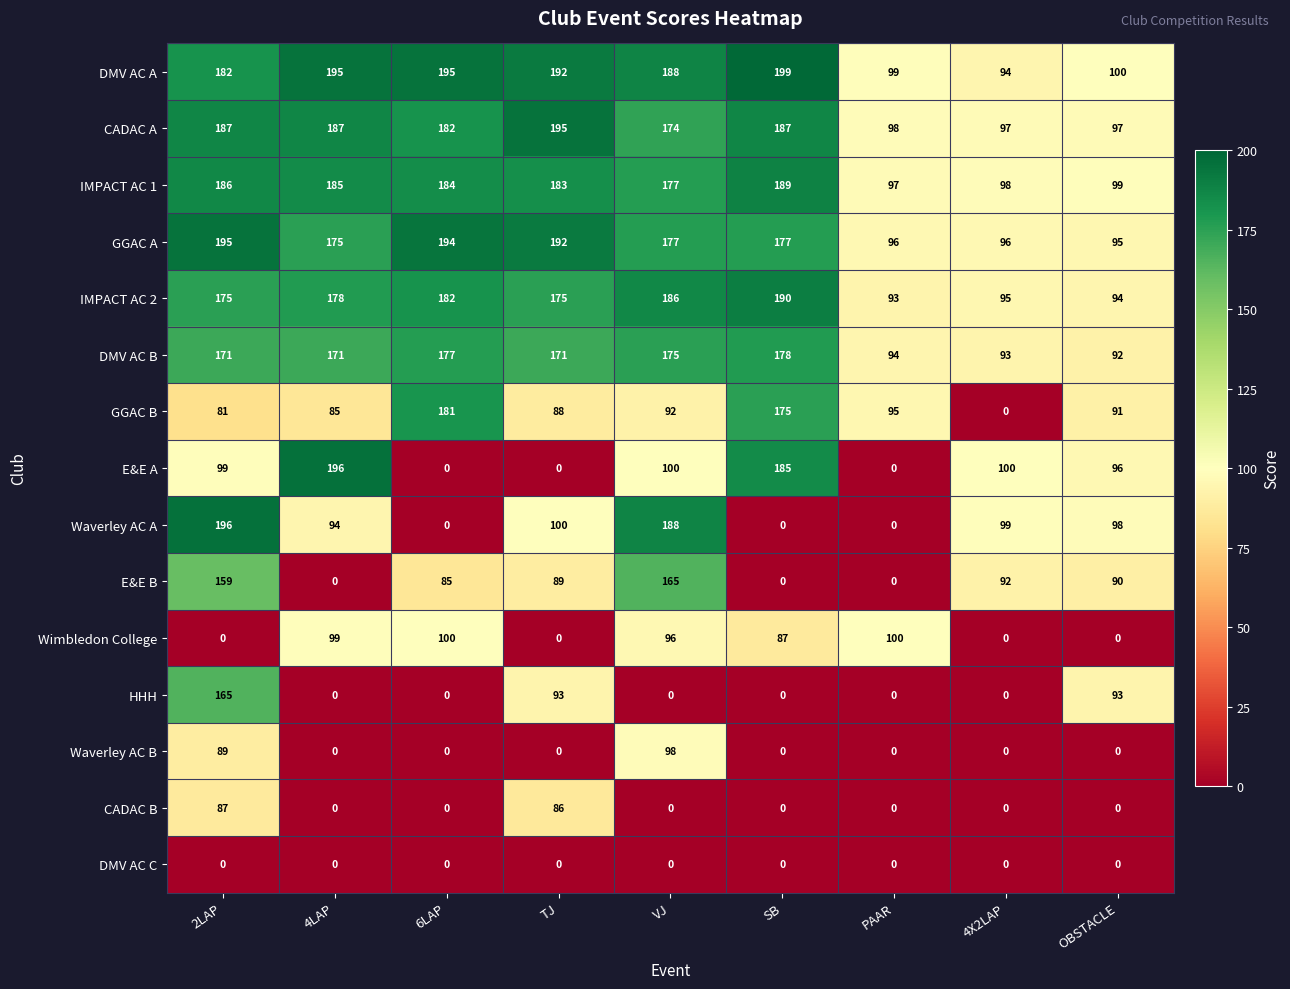

Where does the GGAC A series first go above 177?

2LAP